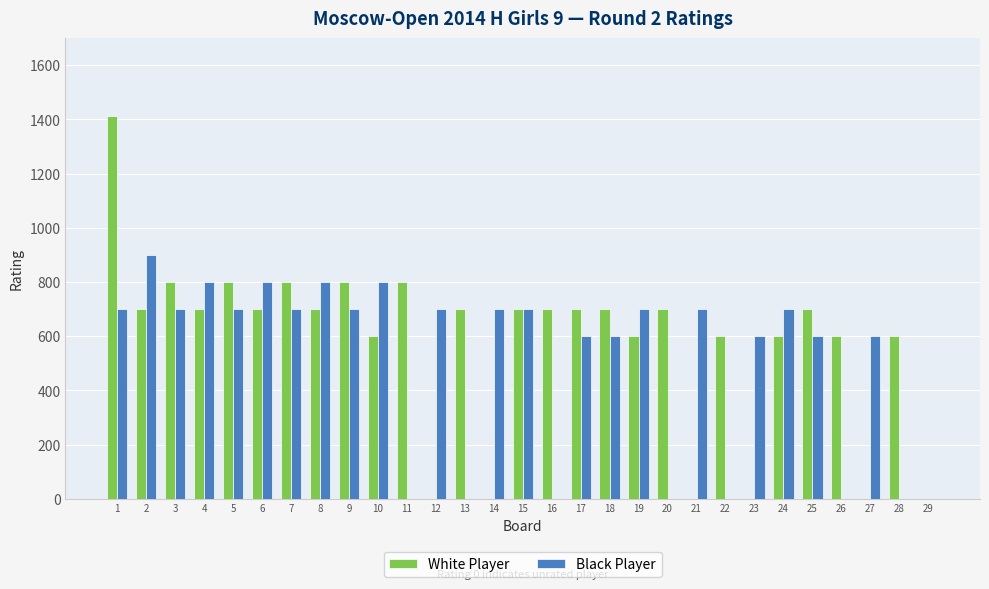

Which series has the largest total across all categories?

White Player